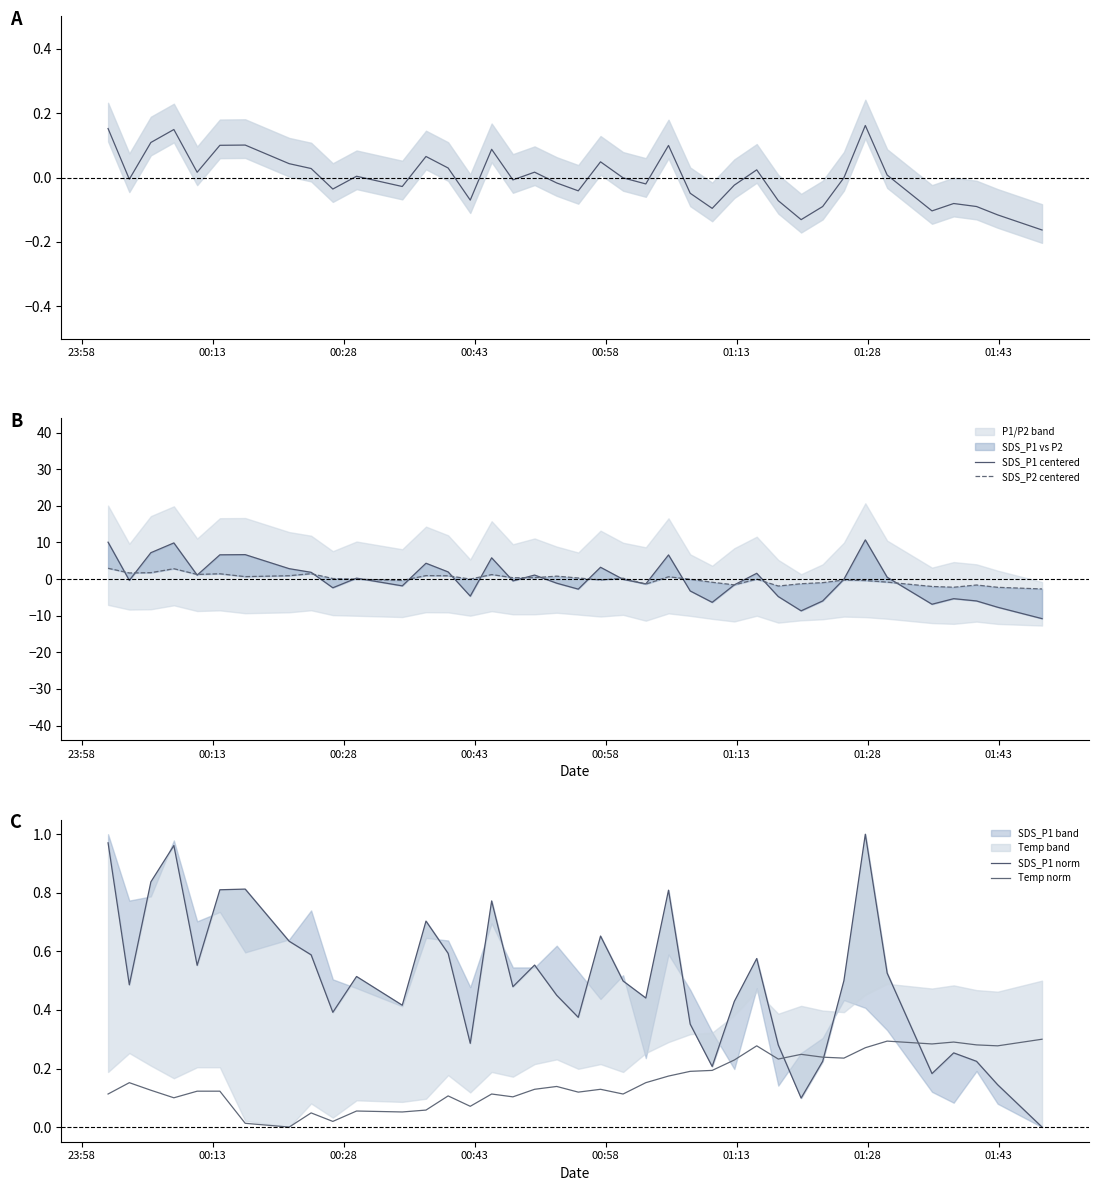

The SDS_P1 norm series shows 0.8 at 21. True or false?

False